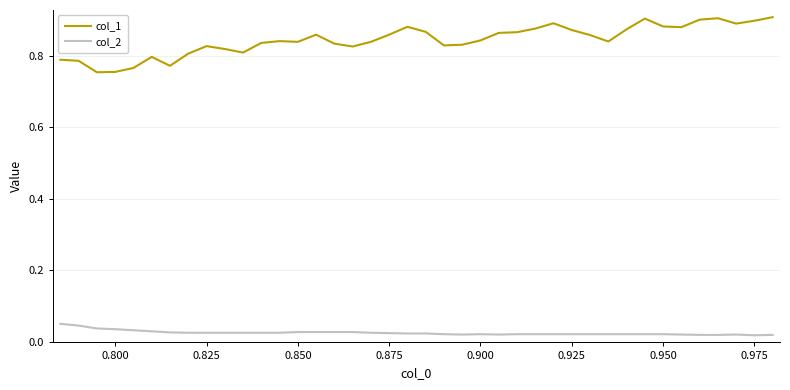

Rank the series by their maximum value, from highest to lowest.

col_1, col_2